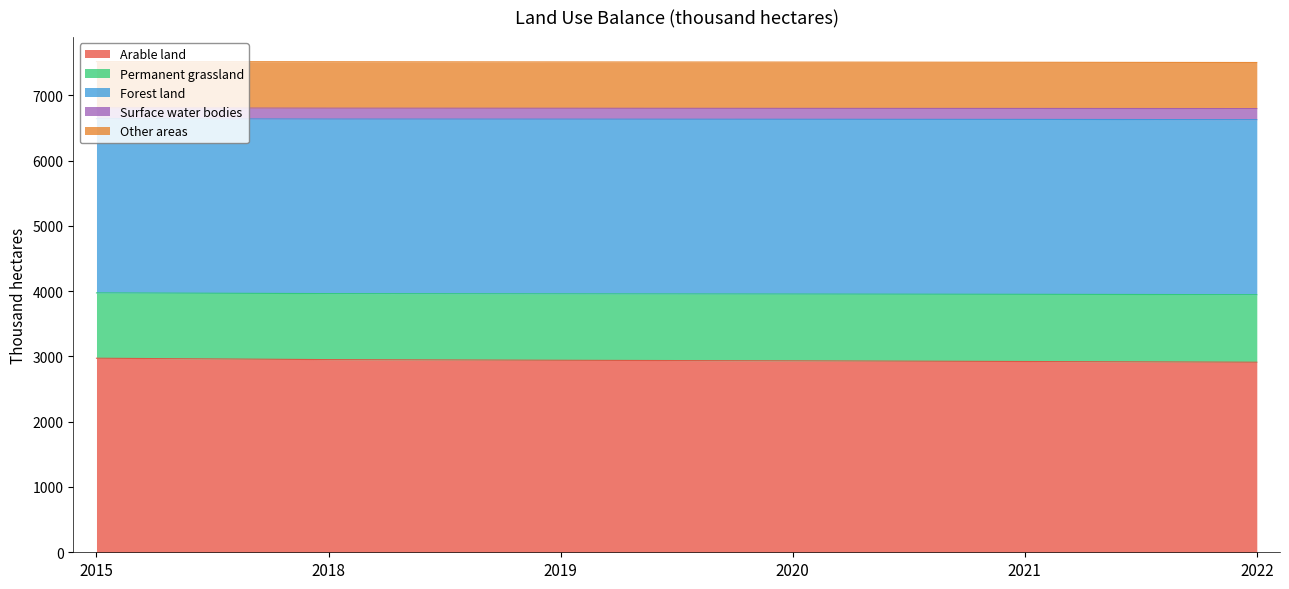

The value of Arable land at 2022 is 1716.4. True or false?

False